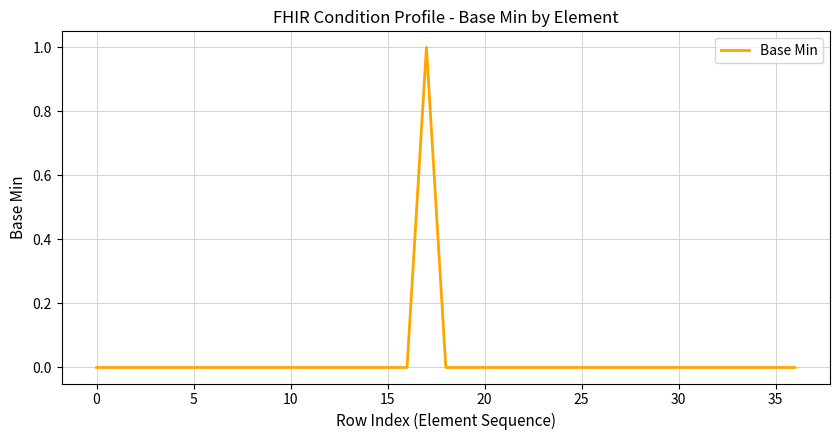

How many lines are shown in the chart?

1